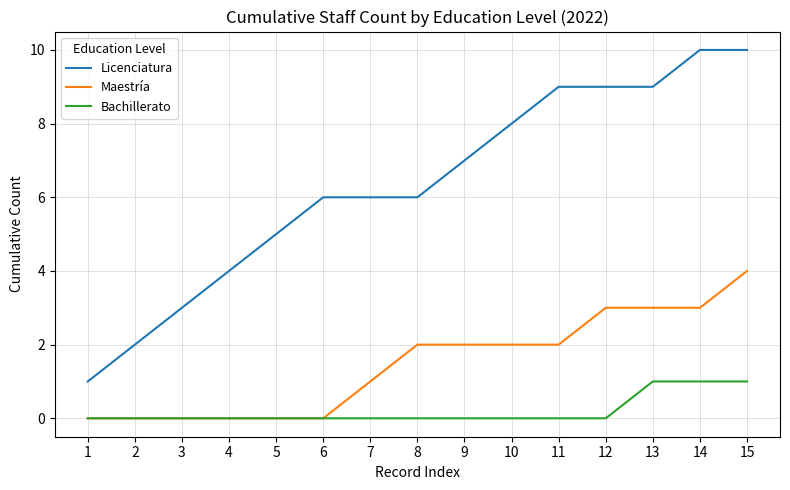

Which series has the largest total across all categories?

Licenciatura